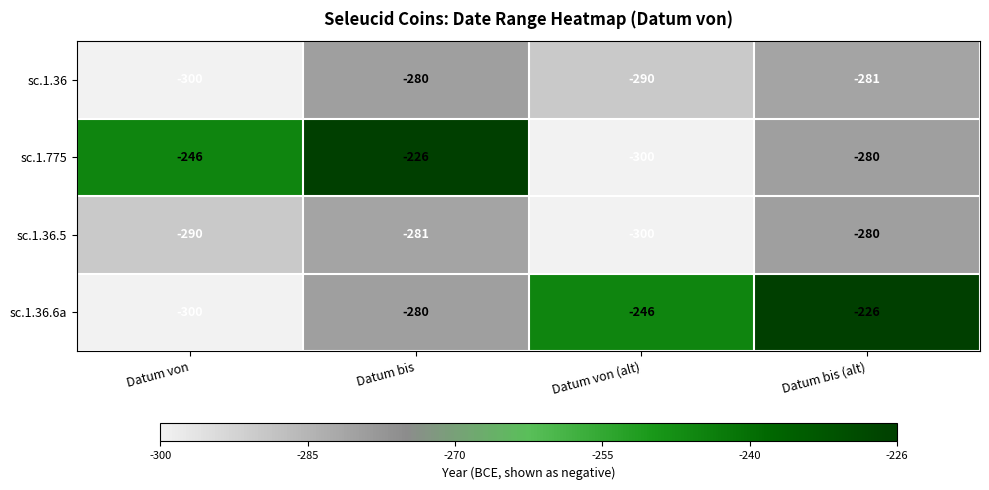

Which series changed the most between Datum bis and Datum von (alt)?

sc.1.775